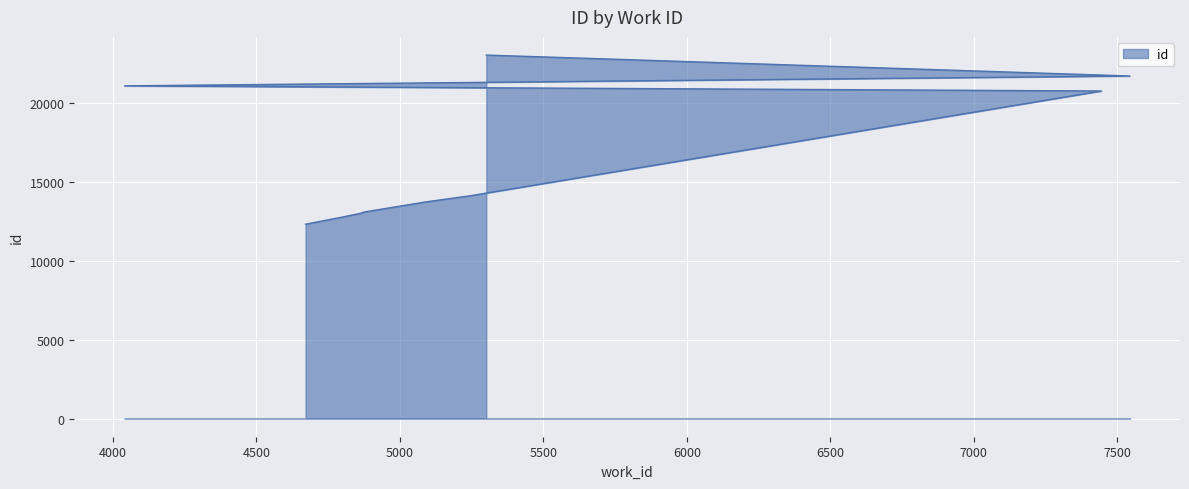

What is the ratio of the value at 7445 to the value at 5088?

1.5